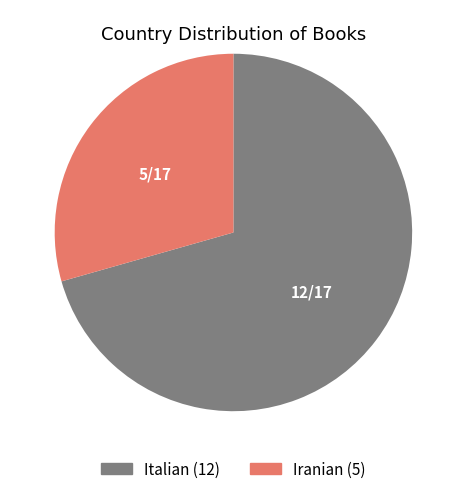

Rank the categories by value from lowest to highest.

Iranian, Italian